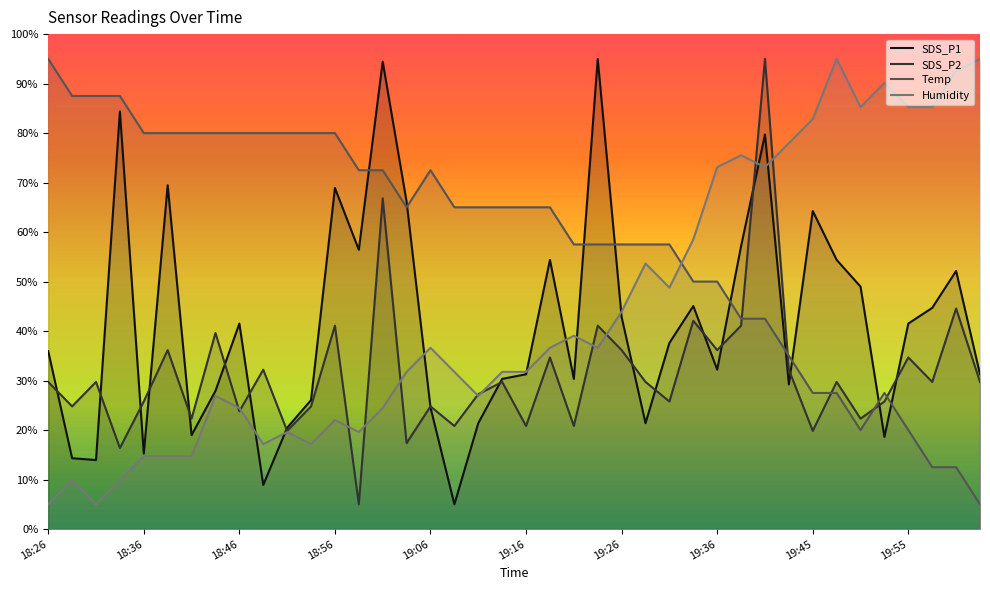

What is the difference between the maximum and minimum values in the Temp series?

90.0